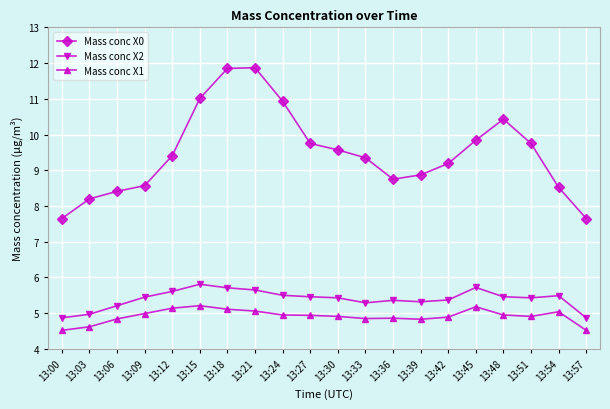

What is the maximum value for Mass conc X2?

5.8